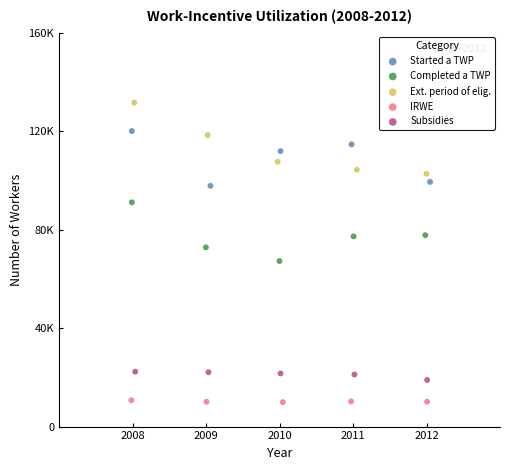

Which series contains the highest Y value?

Ext. period of elig.